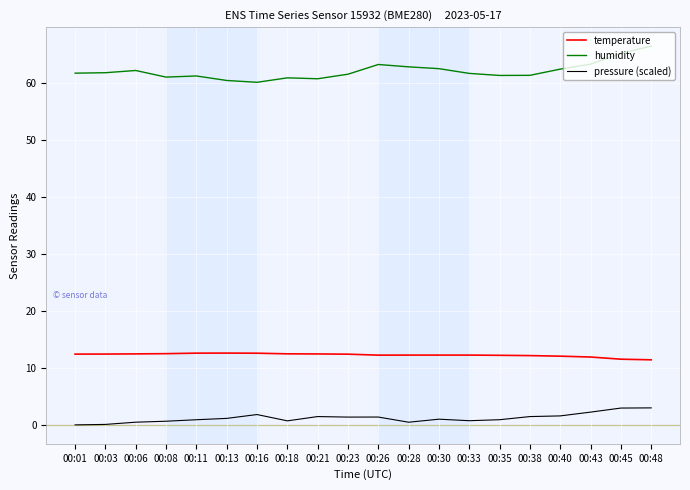

What is the minimum value for humidity?

60.1